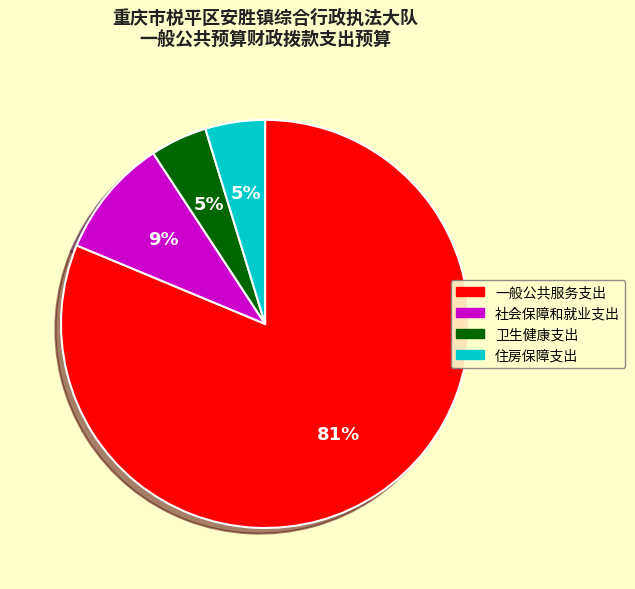

To the nearest percent, what portion does 一般公共服务支出 represent?

81%